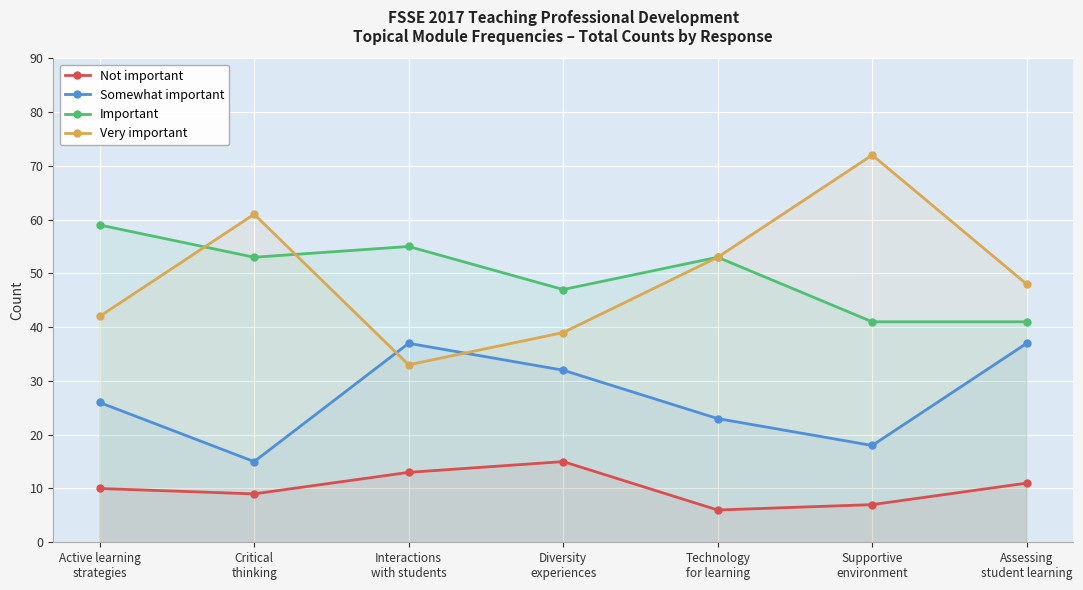

True or false: Not important and Very important cross at least once.

False